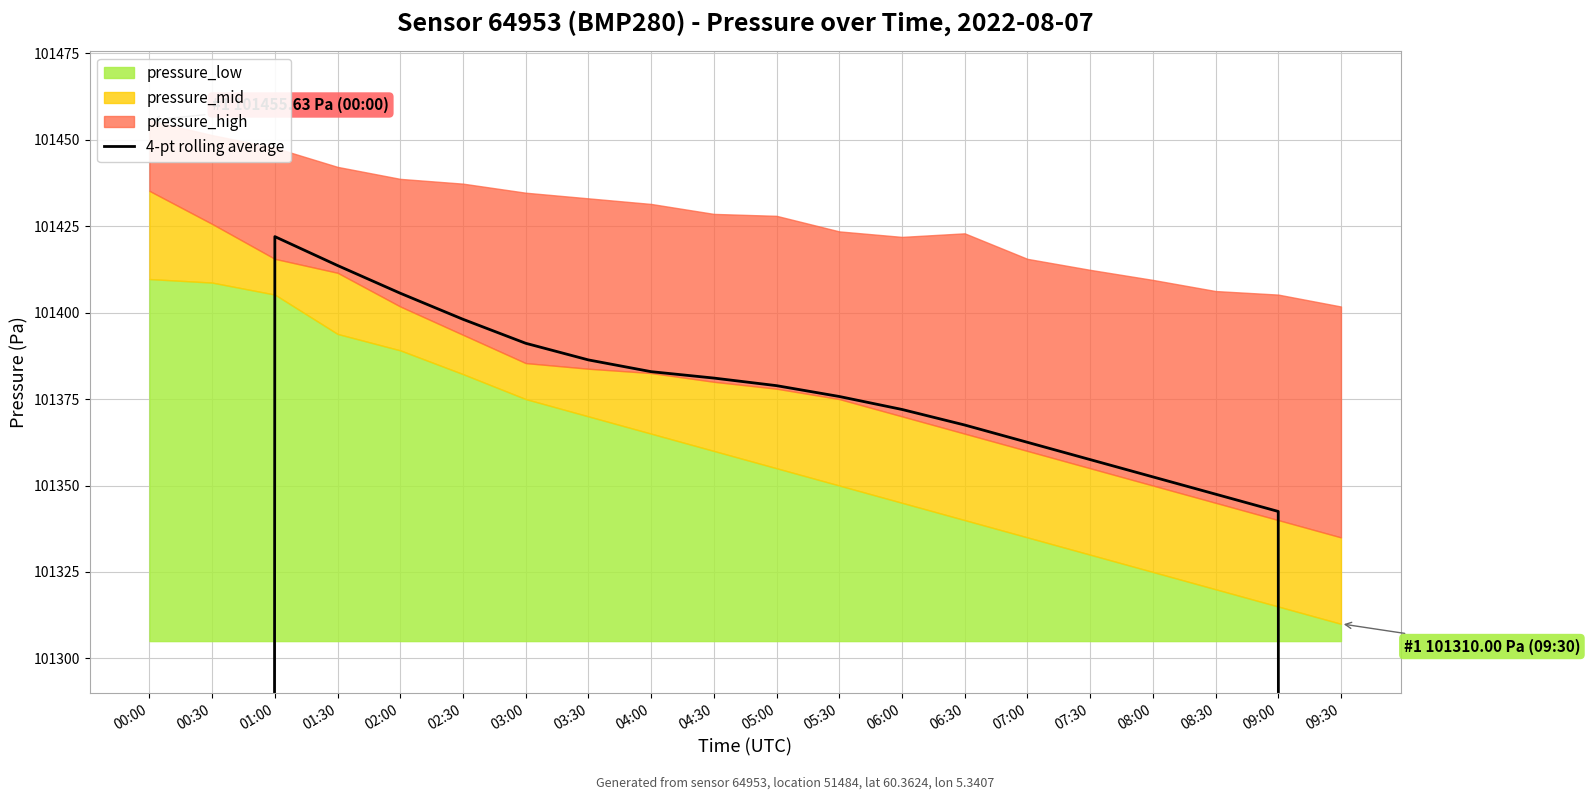

True or false: the data shows 27095.1 at 07:30.

False